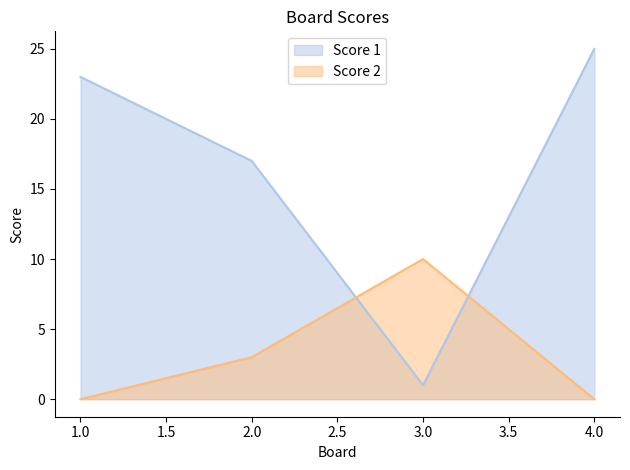

Where is the first local maximum for Score 2?

3